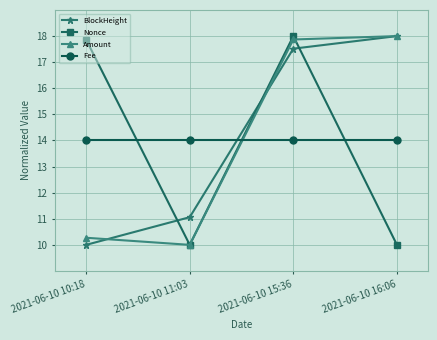

List the series in order of their overall mean, lowest first.

Nonce, Fee, Amount, BlockHeight